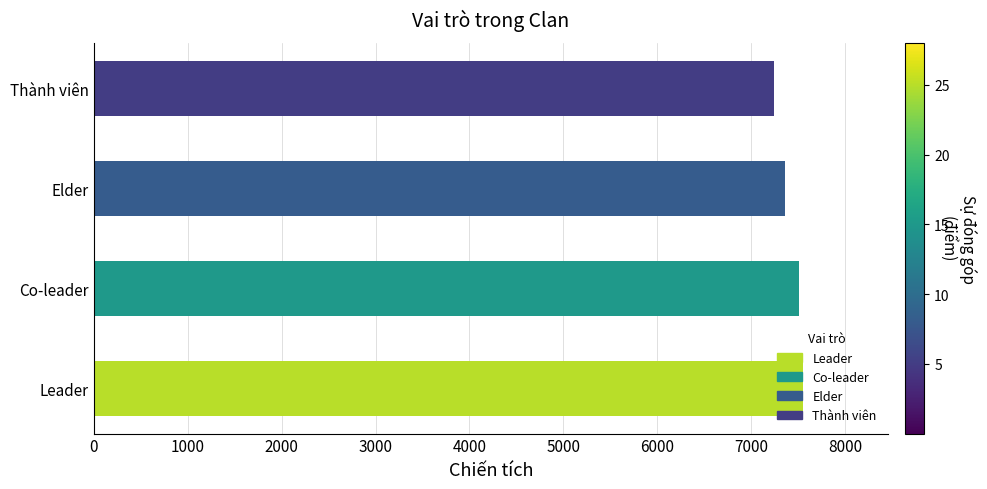

Does the chart contain any negative values?

No